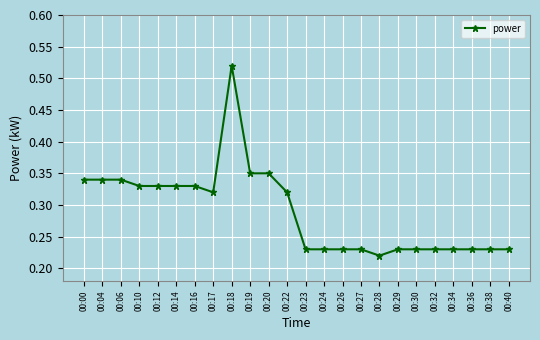

True or false: the data has more than 0 interior local peaks.

True